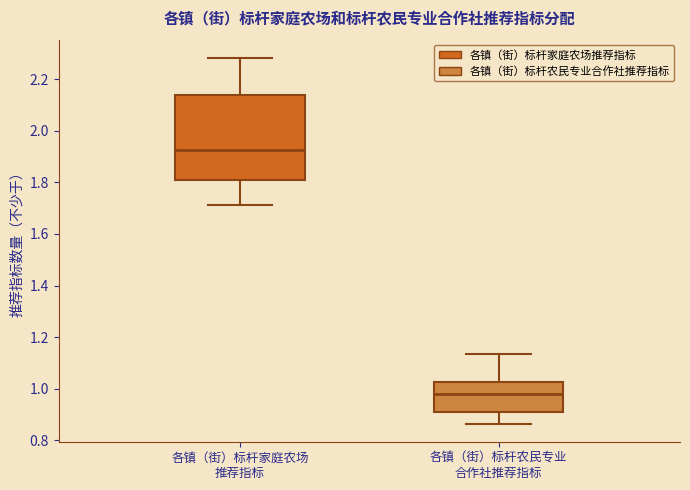

Reading left to right, transcribe this box plot: for each box, give where its median line is, the range the box spans, and where its two whiskers end, as read against the y-axis. The values are not printed on the chart, so give them approximately, as read against the axis.

各镇（街）标杆家庭农场 推荐指标: median 1.92, box 1.80 to 2.14, whiskers 1.72 to 2.28
各镇（街）标杆农民专业 合作社推荐指标: median 0.98, box 0.90 to 1.02, whiskers 0.86 to 1.14